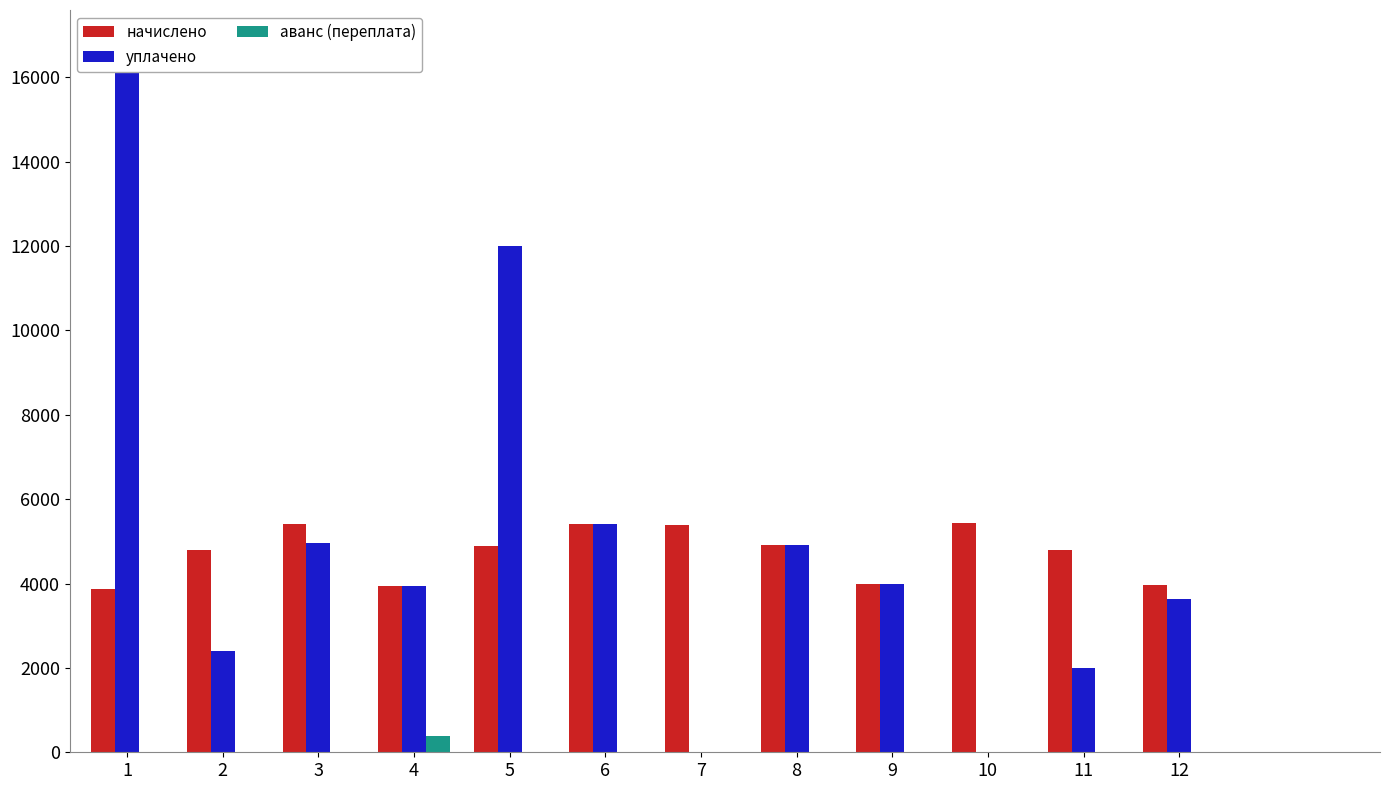

What is the difference between the maximum and second lowest values in the уплачено series?

16754.2